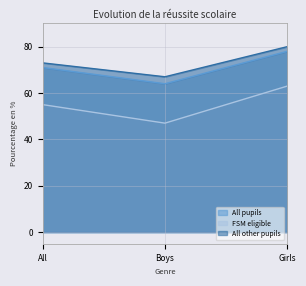

What is the highest value of the FSM eligible series?

63